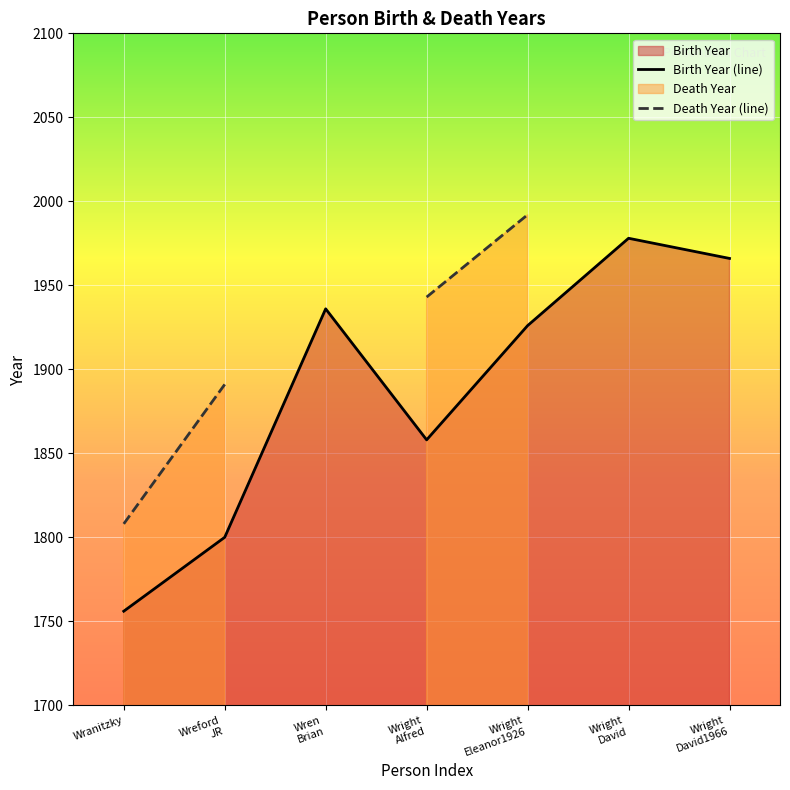

What is the difference between the second highest and second lowest values in the Birth Year (line) series?

166